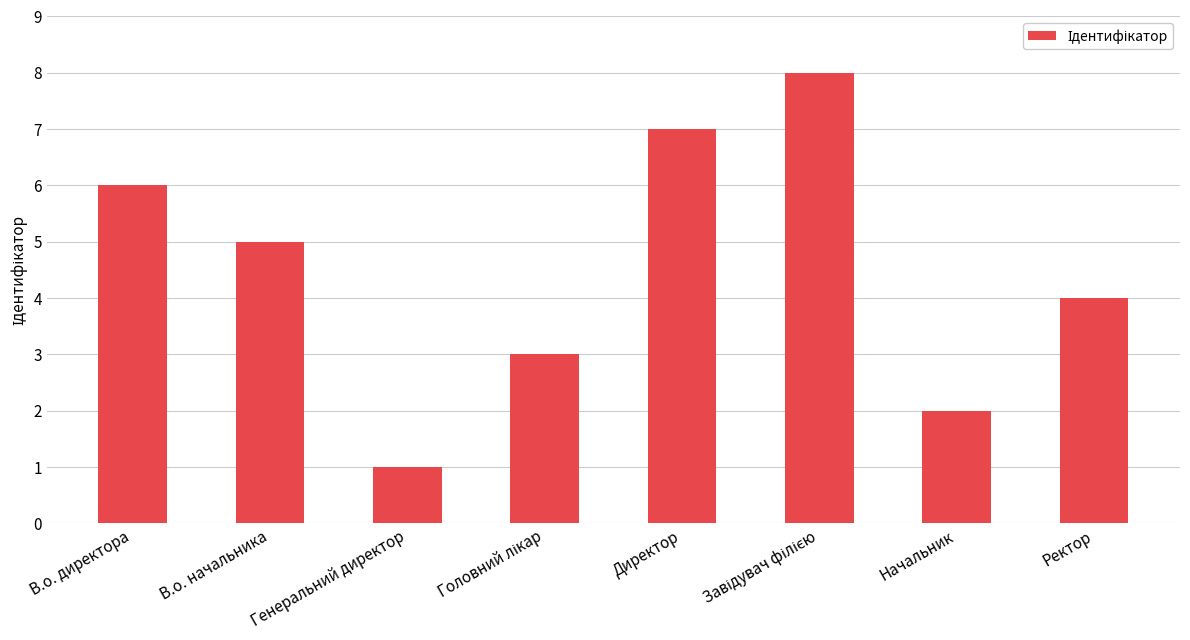

Count the number of categories in the chart.

8